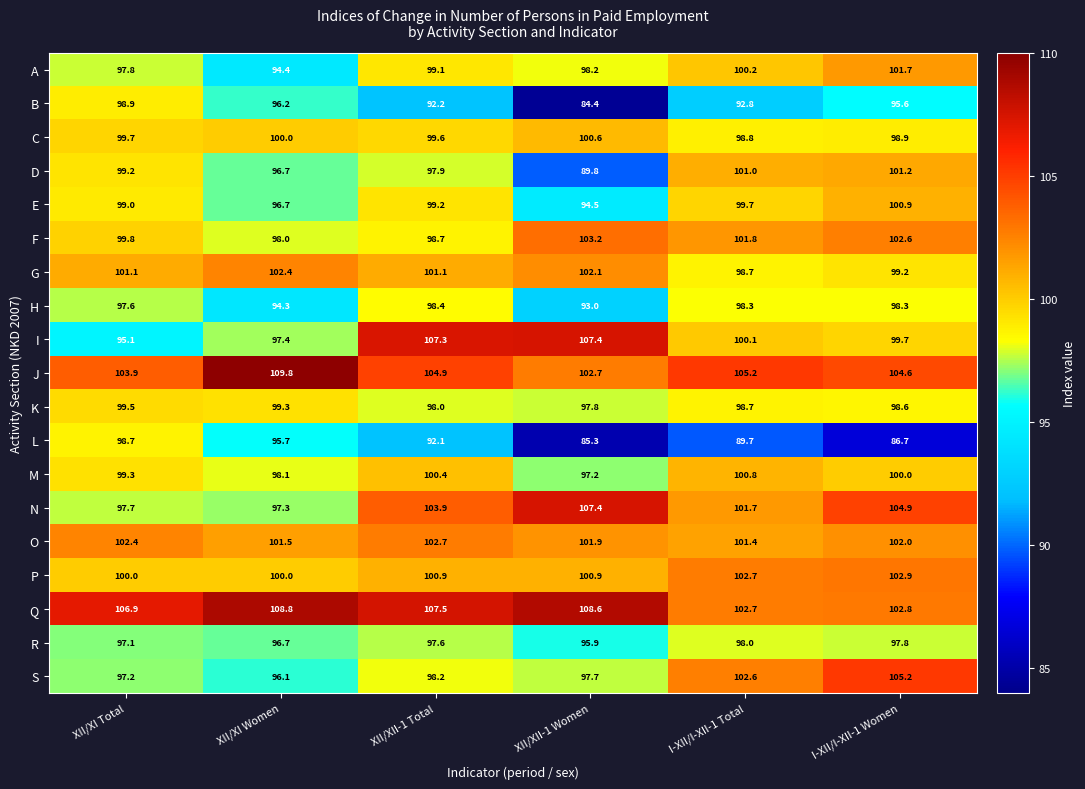

At which label does O first exceed 102?

XII/XI Total